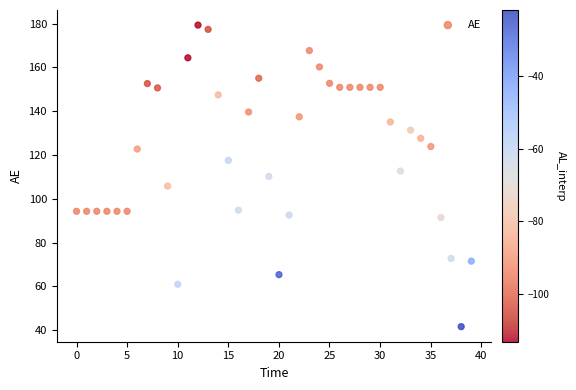

What is the range of X values (max minus min)?

39.0